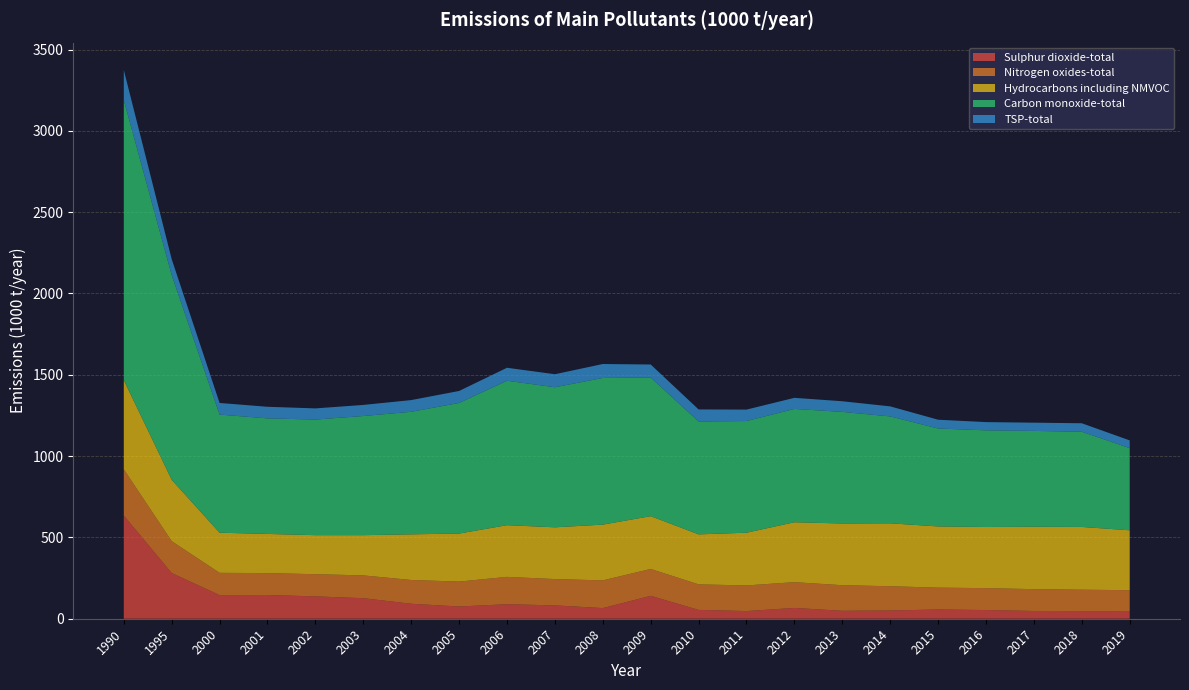

Reading left to right, transcribe all the data shown in this chart.

Sulphur dioxide-total: 1990=634.8	1995=280.9	2000=145.3	2001=145.9	2002=137.4	2003=126.3	2004=92.1	2005=75.2	2006=89.2	2007=82.1	2008=65.4	2009=140.8	2010=54.3	2011=47.1	2012=66.4	2013=48.8	2014=50.5	2015=56.9	2016=53.3	2017=47.7	2018=47.1	2019=47.2
Nitrogen oxides-total: 1990=284.2	1995=196.3	2000=136.9	2001=134.7	2002=136.5	2003=140.2	2004=146.1	2005=153.3	2006=168.2	2007=161.8	2008=170.5	2009=165.4	2010=157.0	2011=157.7	2012=158.5	2013=157.4	2014=149.4	2015=134.4	2016=134.8	2017=134.2	2018=131.4	2019=128.4
Hydrocarbons including NMVOC: 1990=548.2	1995=377.1	2000=246.8	2001=240.8	2002=239.9	2003=247.3	2004=280.8	2005=295.2	2006=317.9	2007=318.2	2008=342.7	2009=324.5	2010=307.4	2011=324.1	2012=368.4	2013=379.4	2014=386.8	2015=376.2	2016=375.9	2017=383.9	2018=385.9	2019=368.1
Carbon monoxide-total: 1990=1722.0	1995=1258.6	2000=726.3	2001=710.5	2002=710.9	2003=732.7	2004=753.5	2005=803.1	2006=888.1	2007=861.4	2008=901.9	2009=852.4	2010=694.2	2011=686.7	2012=696.8	2013=686.3	2014=657.3	2015=602.3	2016=594.4	2017=589.1	2018=585.4	2019=505.5
TSP-total: 1990=184.7	1995=98.4	2000=71.5	2001=71.4	2002=68.7	2003=68.2	2004=72.0	2005=73.7	2006=79.8	2007=80.0	2008=85.8	2009=80.2	2010=74.1	2011=70.4	2012=68.2	2013=65.4	2014=61.8	2015=54.0	2016=50.7	2017=50.7	2018=52.2	2019=47.4